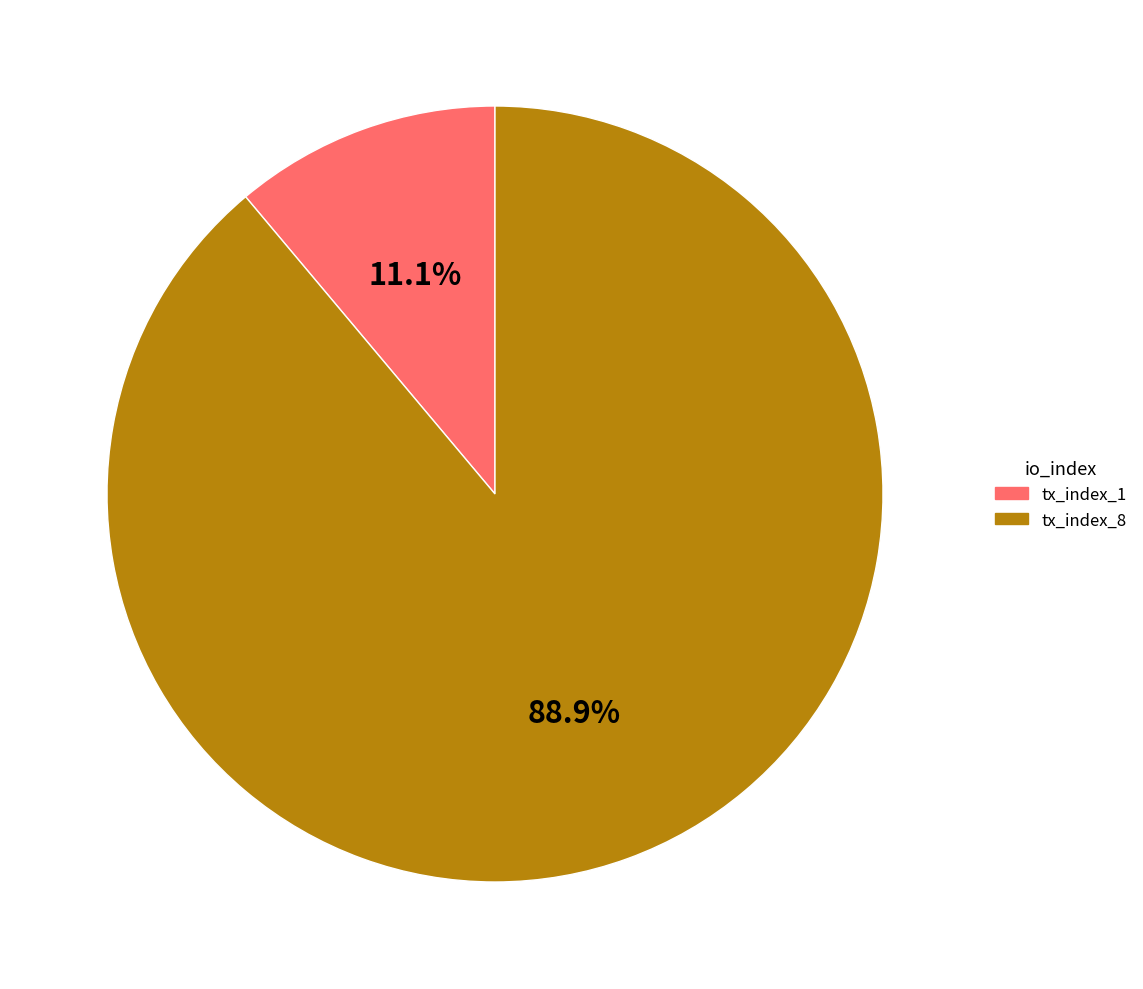

Is there any slice that represents more than half of the pie?

Yes